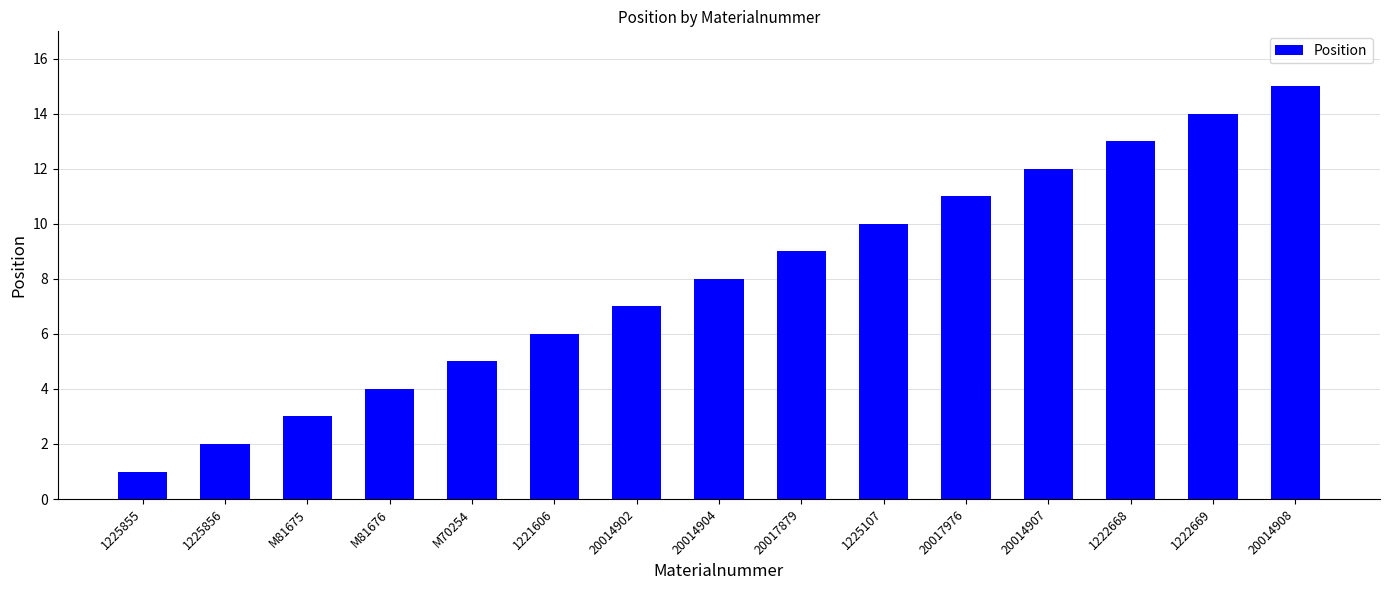

Reading left to right, list all the values displayed in this chart.

1	2	3	4	5	6	7	8	9	10	11	12	13	14	15